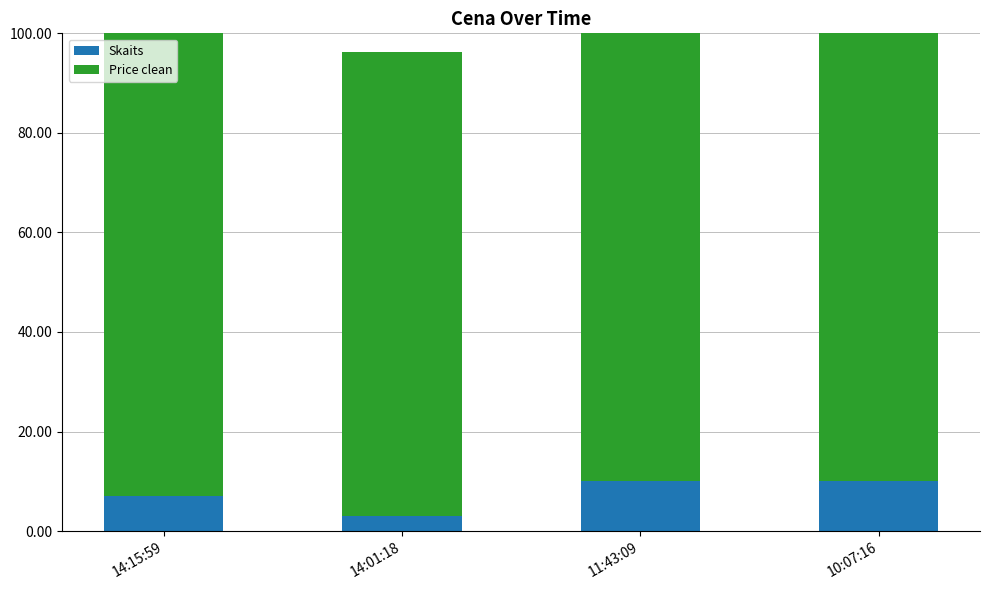

The Price clean series shows 32.8 at 10:07:16. True or false?

False